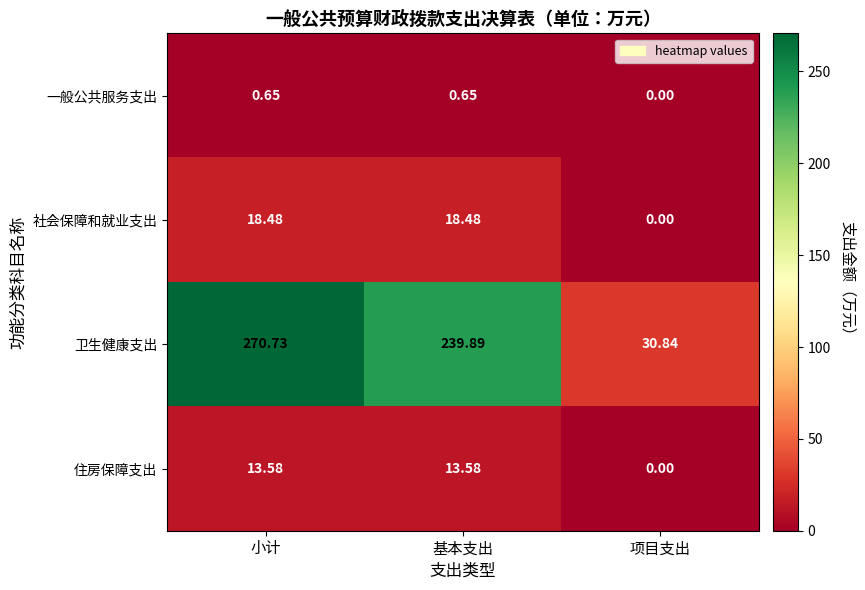

Between 小计 and 项目支出, which series saw the biggest shift?

卫生健康支出